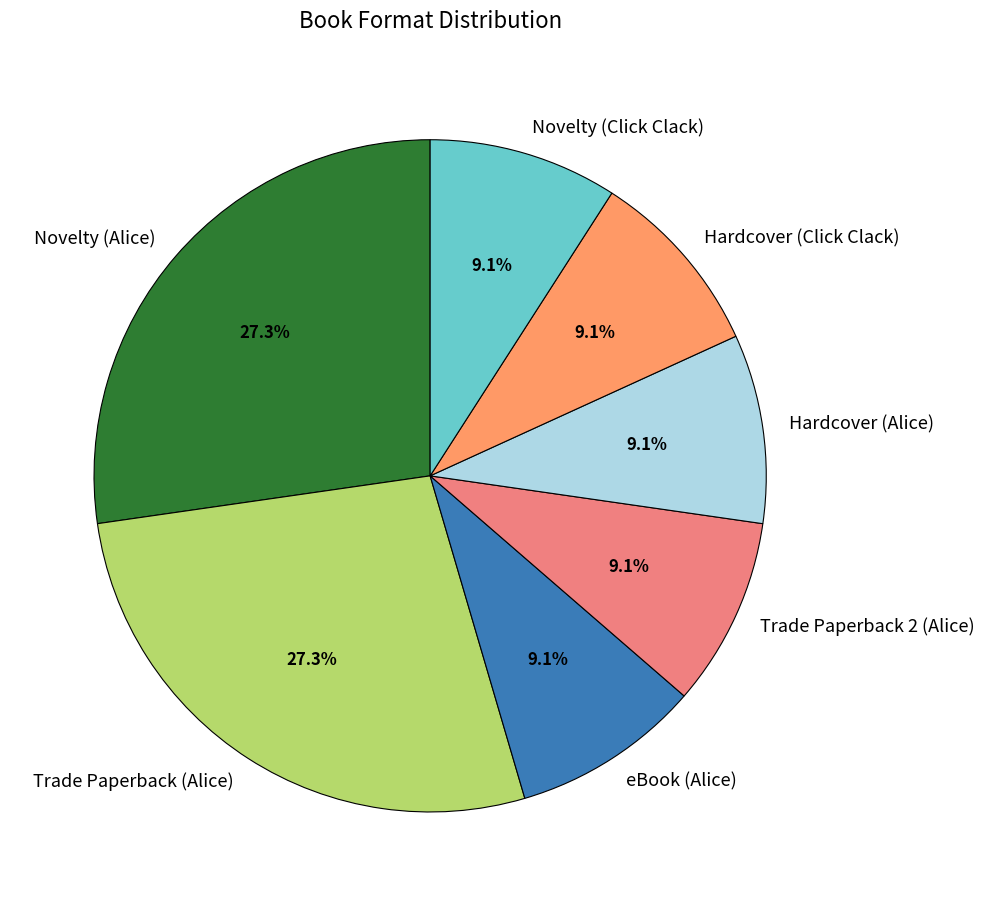

What percentage is NOT represented by Trade Paperback (Alice)?

72.7%